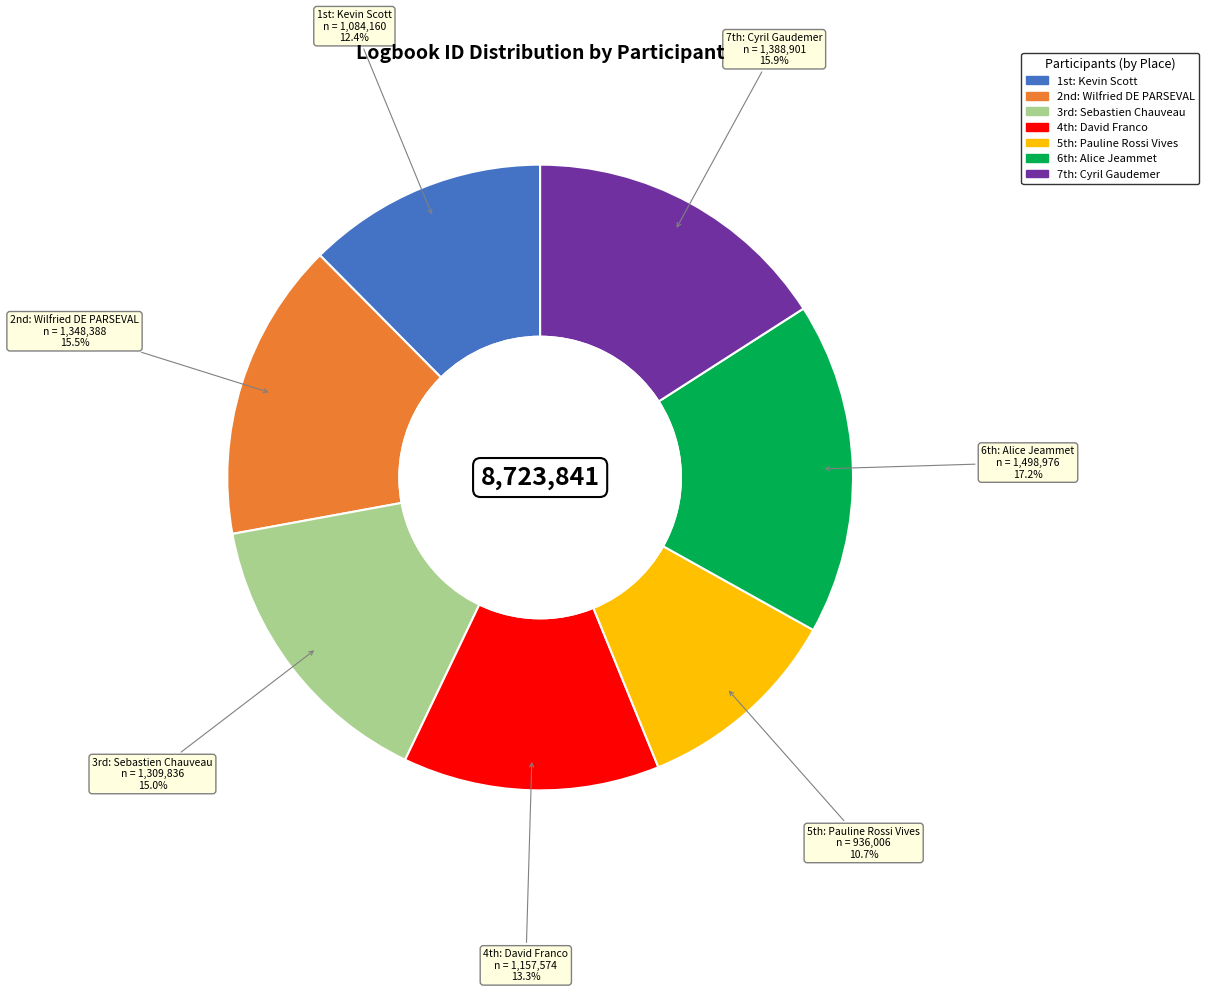

Is there a majority slice in this chart?

No